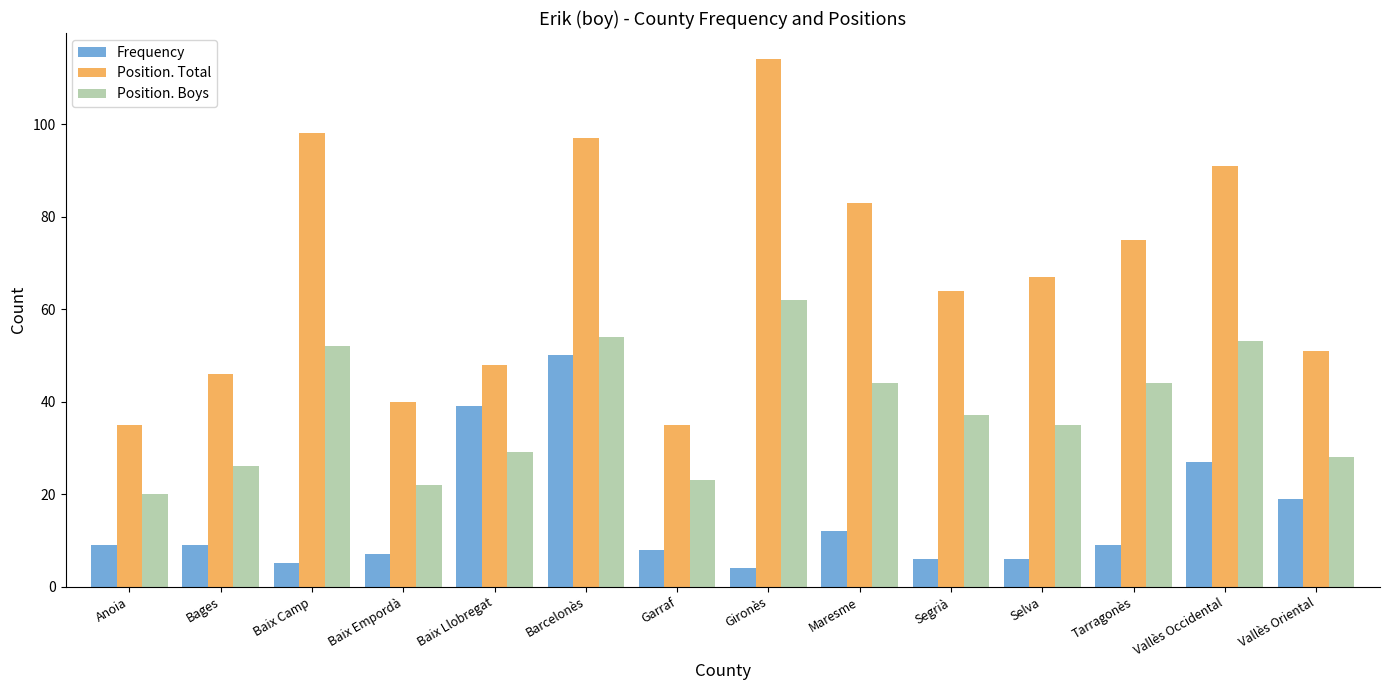

How many distinct data groups are displayed?

3